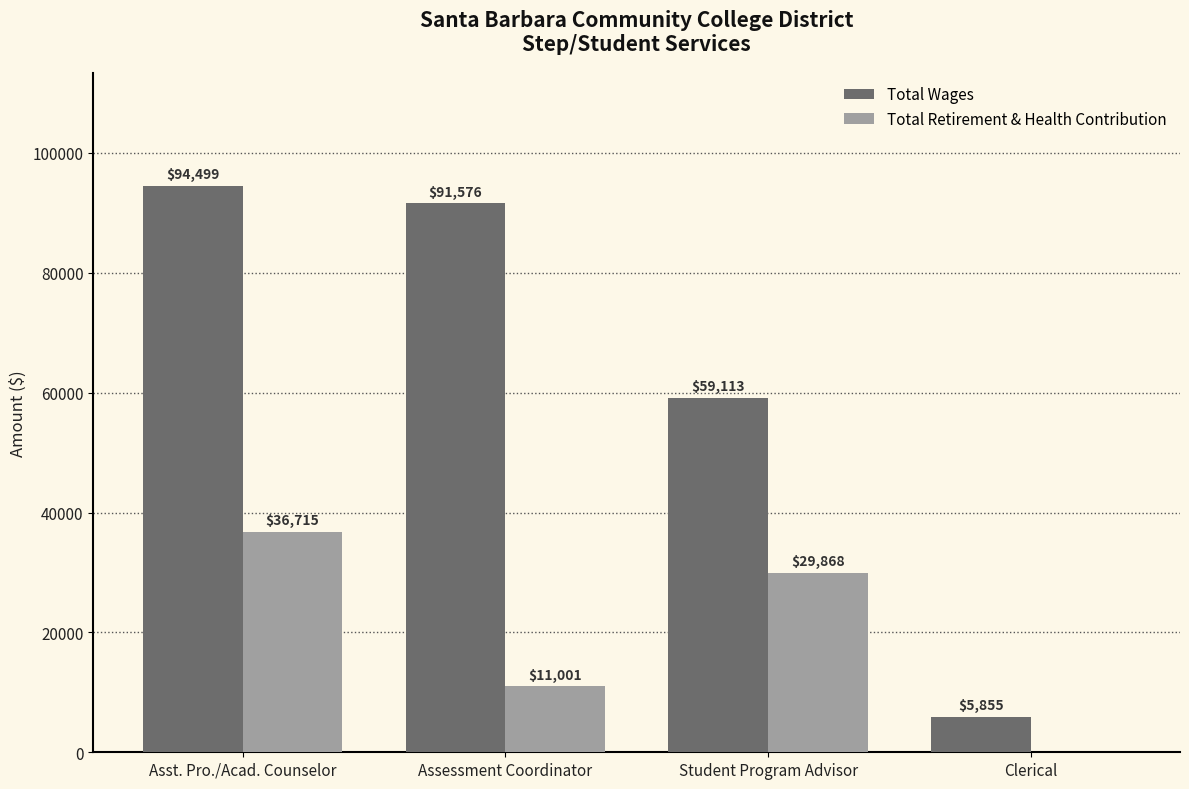

What is the sum of the Total Wages values at Asst. Pro./Acad. Counselor and Clerical?

100354